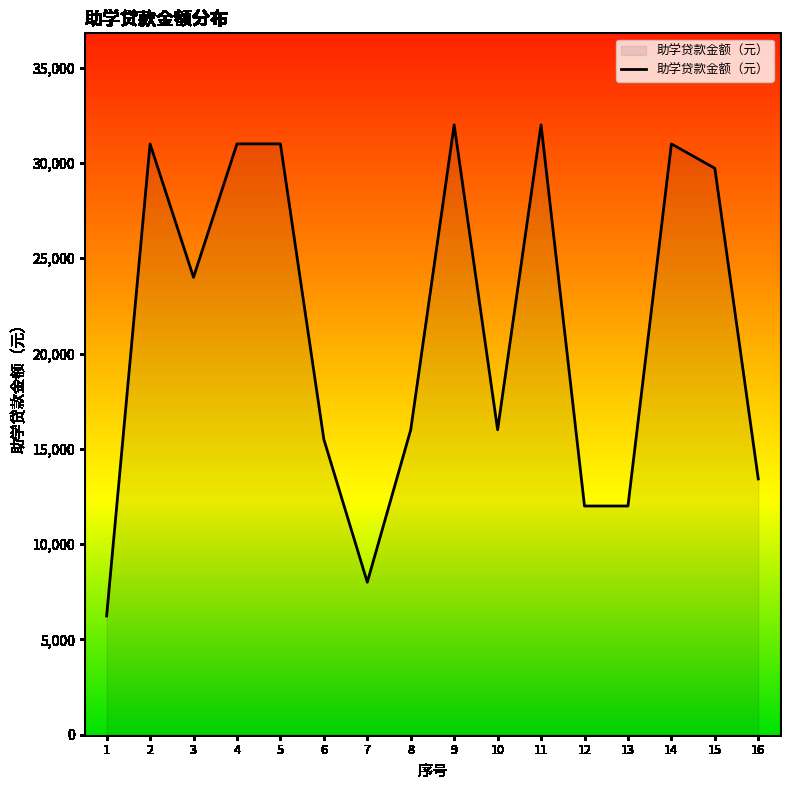

Is it true that the value at 6 is 22701?

False